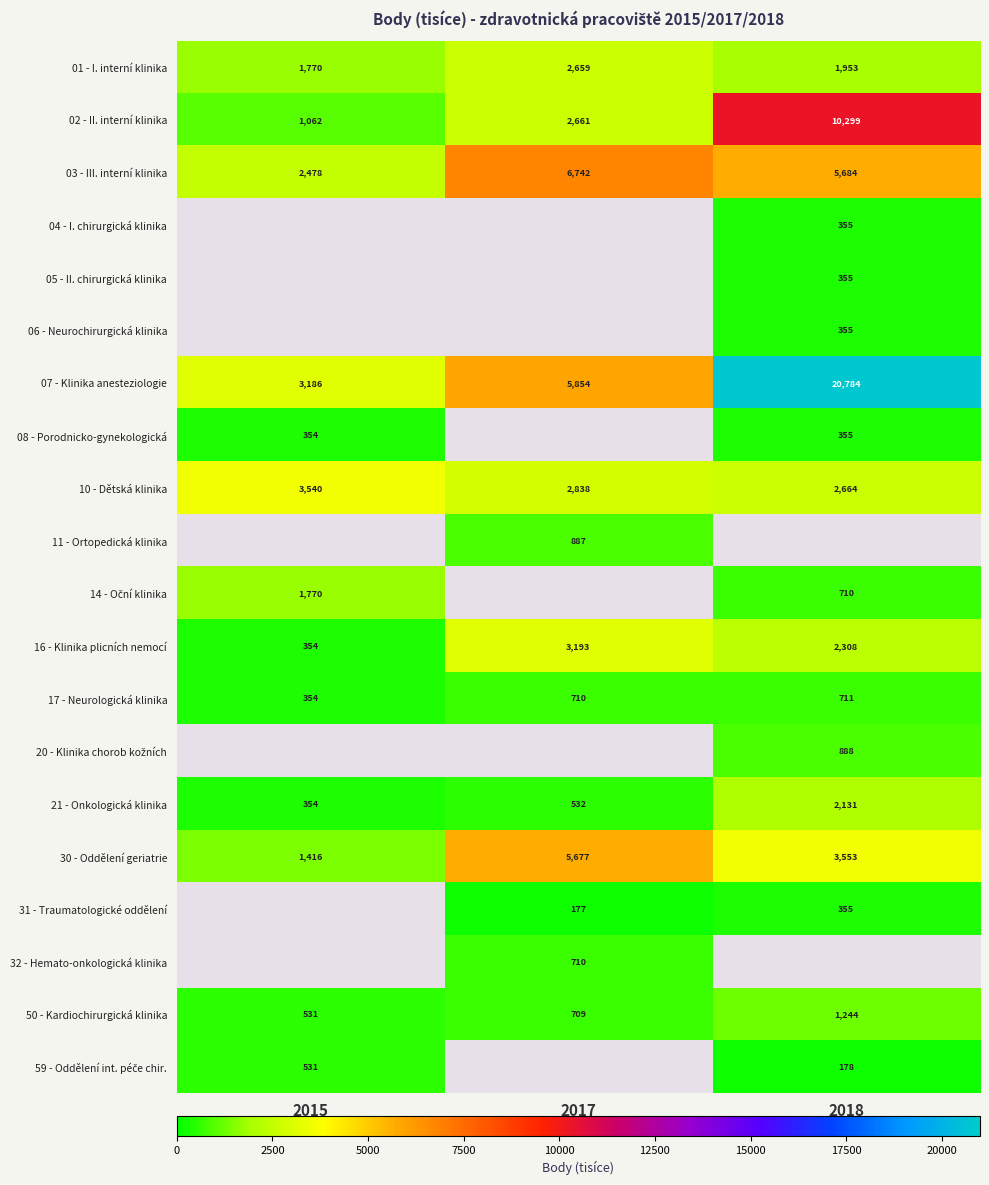

What is the difference between the 07 - Klinika anesteziologie values at 2018 and 2017?

14930